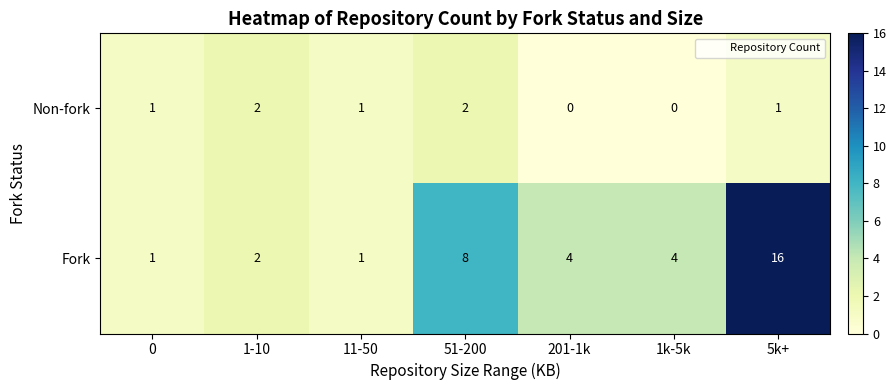

Where does the Fork series first go above 4?

51-200